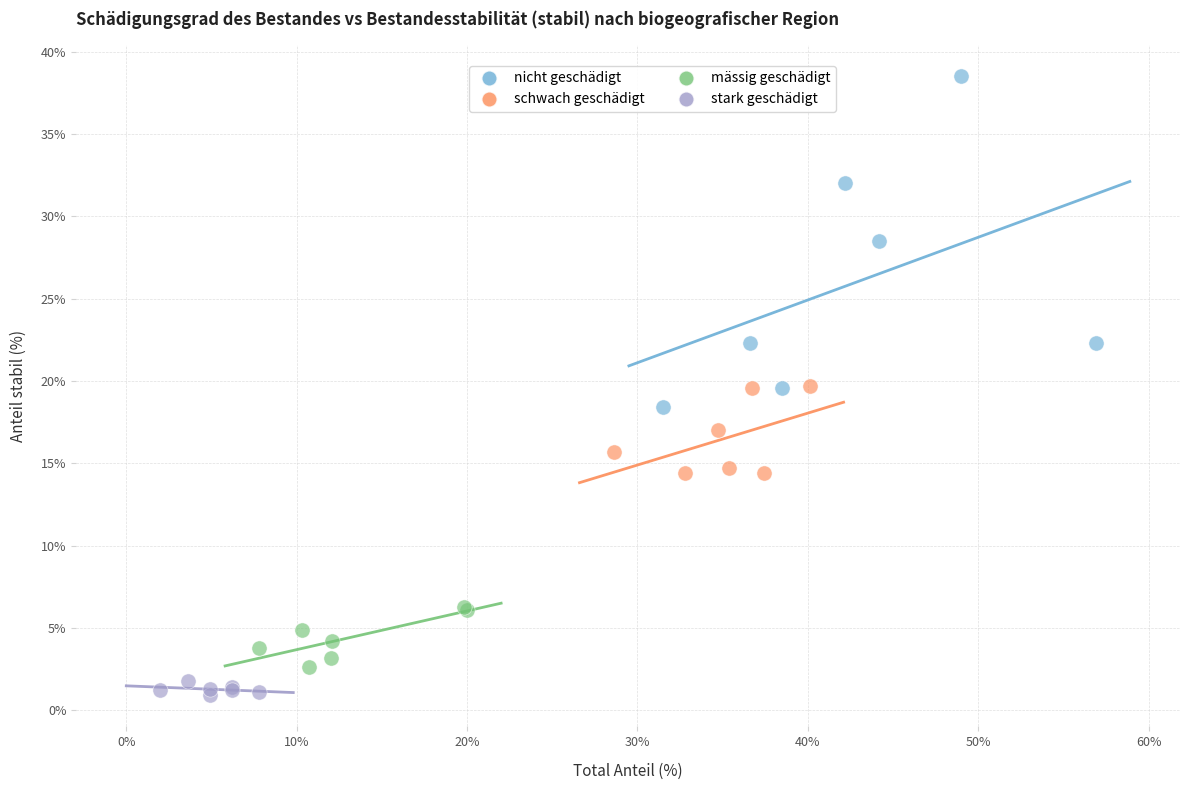

Which series has the widest spread of Y values?

nicht geschädigt